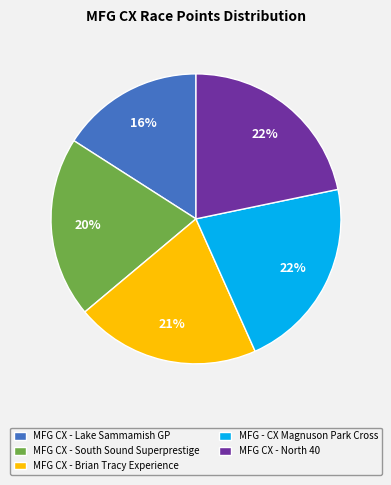

To the nearest percent, what is the combined percentage of MFG CX - Lake Sammamish GP and MFG CX - South Sound Superprestige?

36%